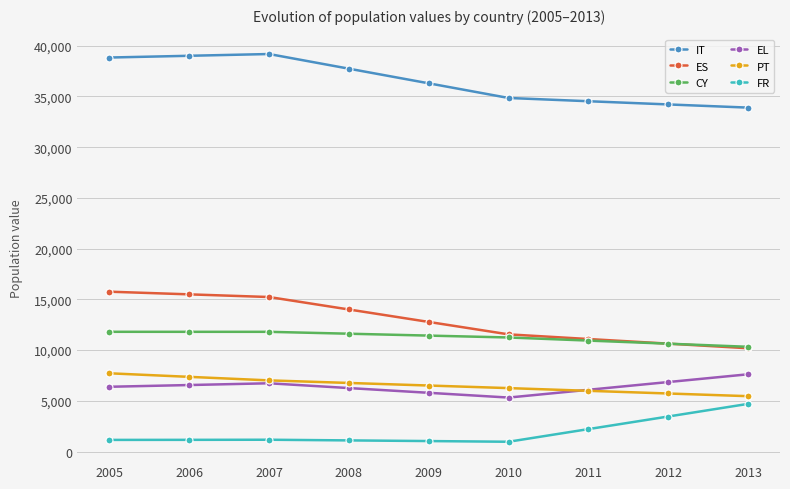

Count the number of categories in the chart.

9